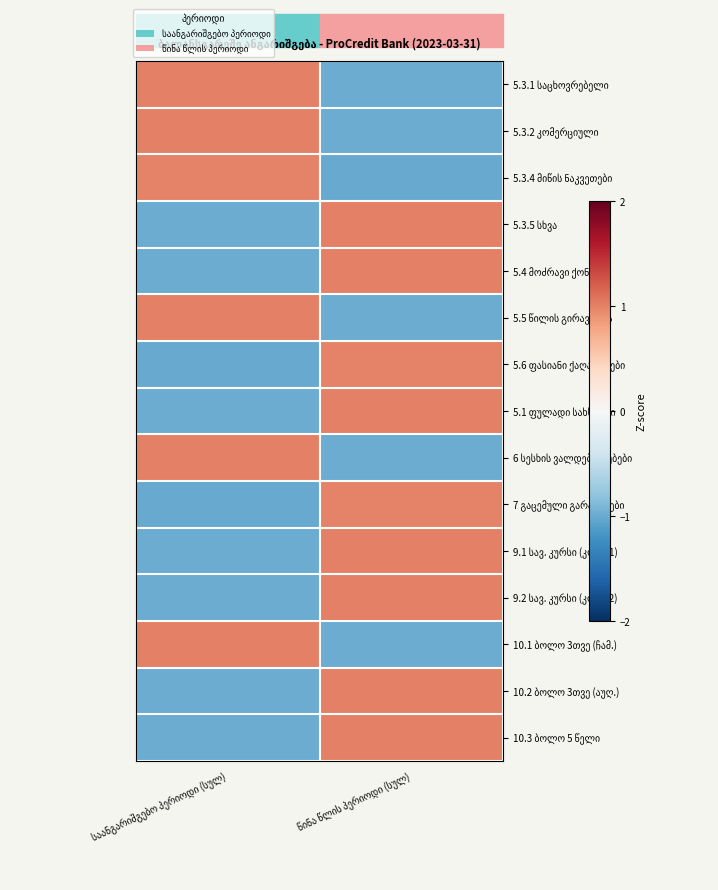

What is the approximate value of 5.4 მოძრავი ქონება at საანგარიშგებო პერიოდი (სულ)?

-1.0